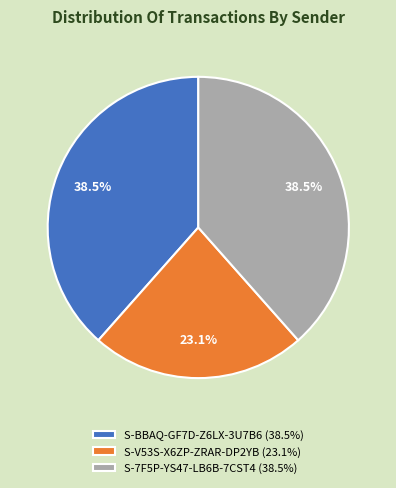

To the nearest percent, what is the difference between the S-V53S-X6ZP-ZRAR-DP2YB and S-BBAQ-GF7D-Z6LX-3U7B6 slice percentages?

15%